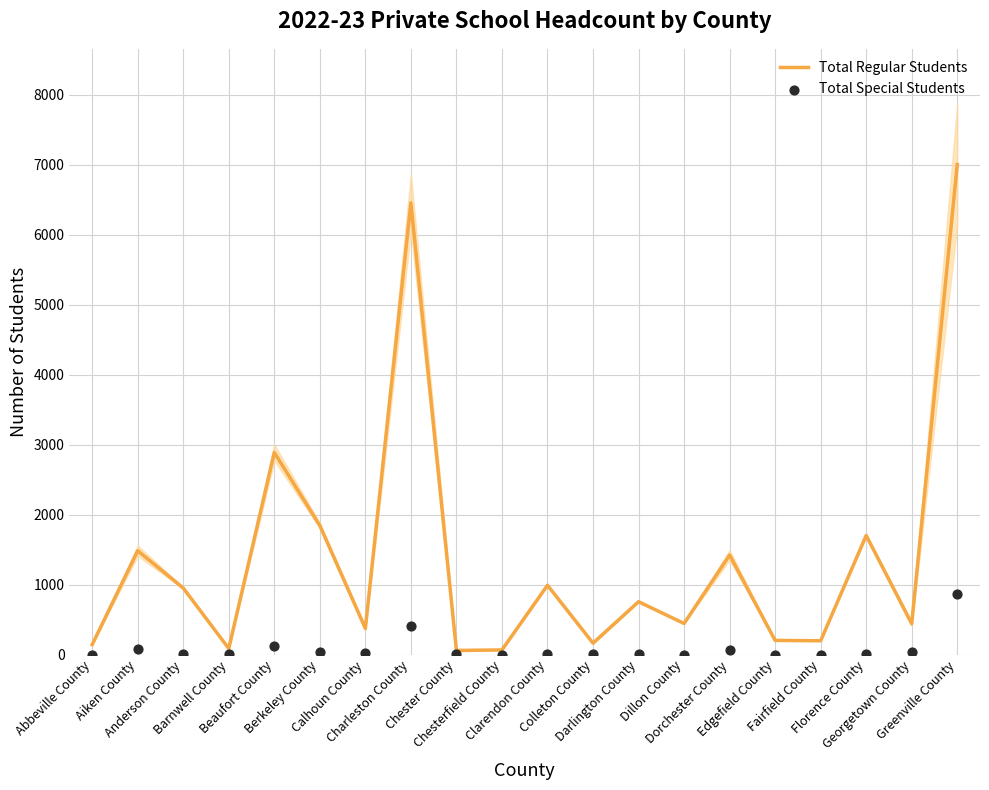

What are all the series names shown in the legend?

Total Regular Students, Total Special Students